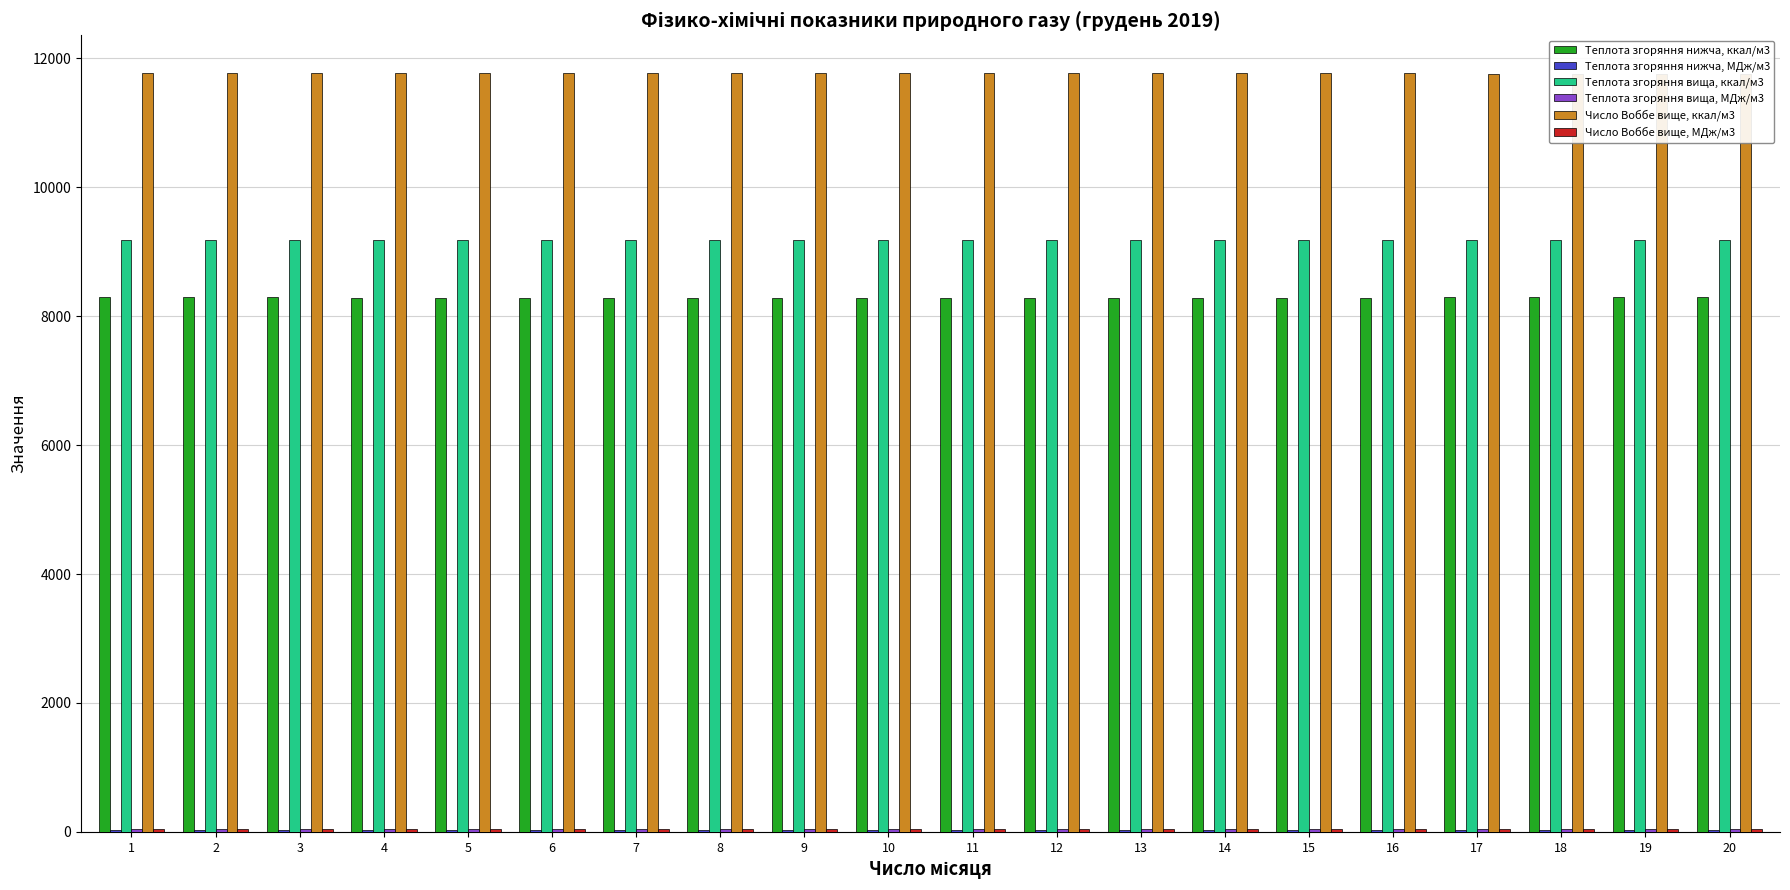

At which category does the chart reach its peak across all series?

4